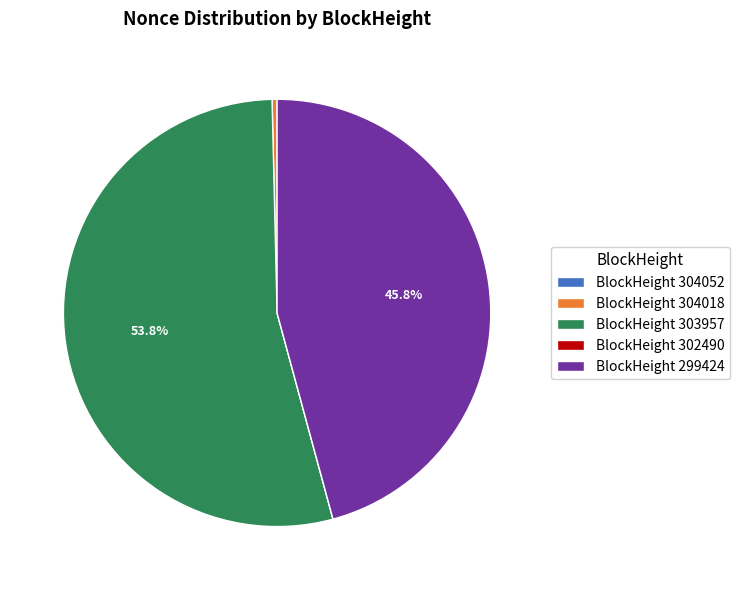

What portion of the pie excludes BlockHeight 299424?

54.2%